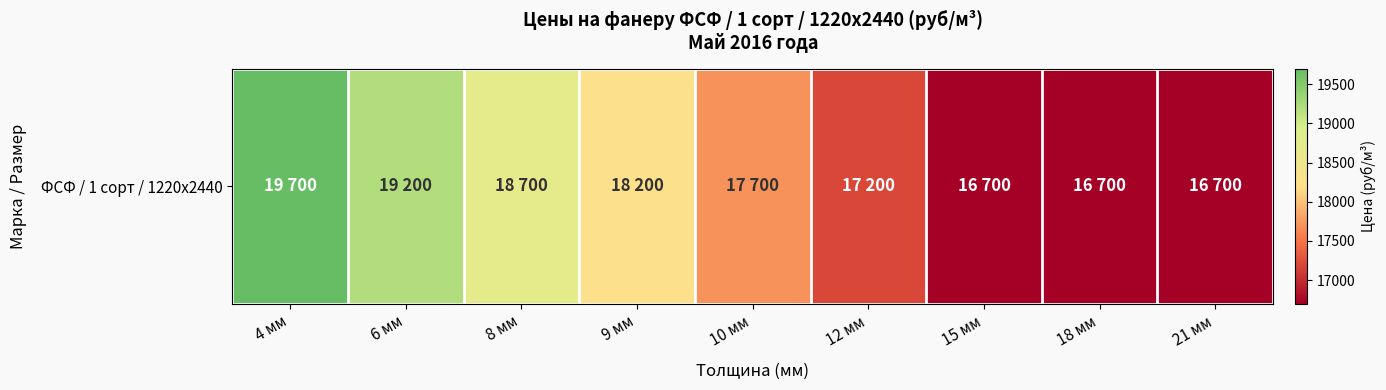

What is the maximum value shown in the chart?

19700